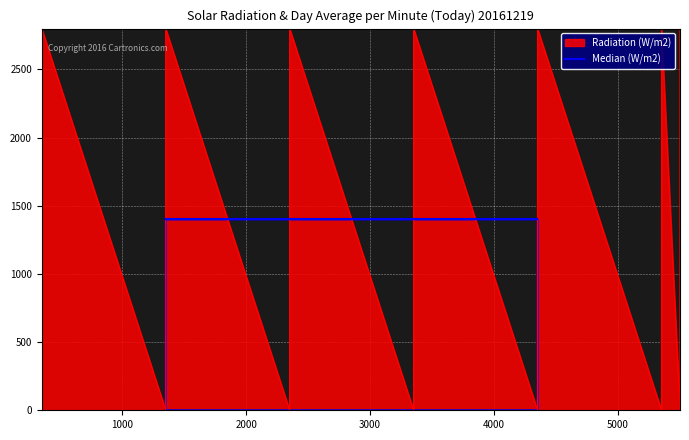

At which category does the data reach its first local peak?

350